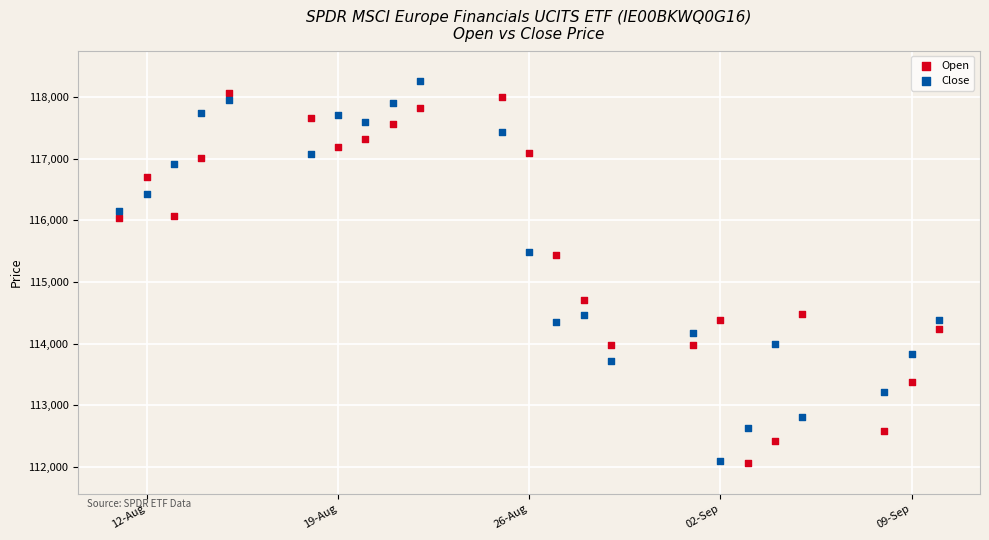

Across all data points, what is the range of Y values (max minus min)?

6186